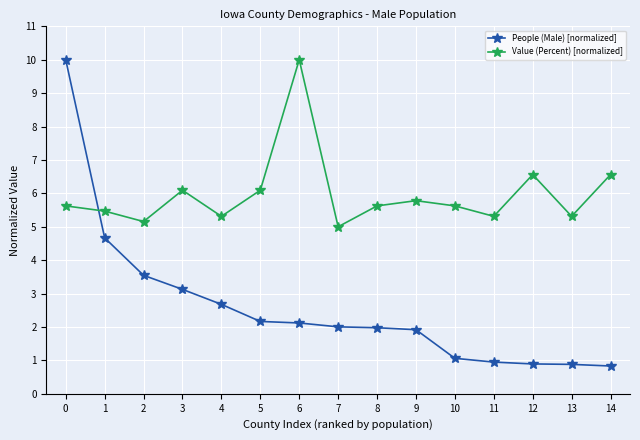

At which label does Value (Percent) [normalized] reach its peak?

6